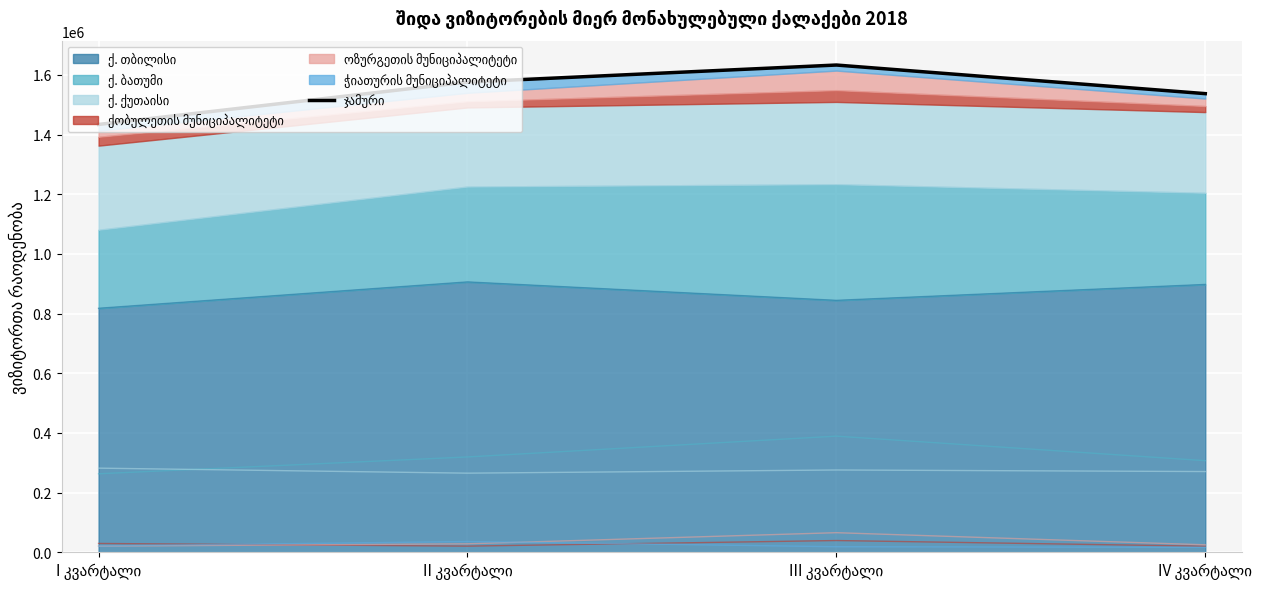

What position from the left is III კვარტალი?

3